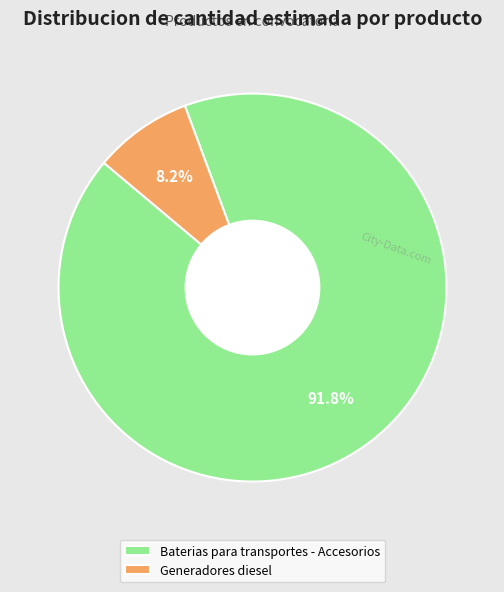

Count the number of slices in the pie.

2